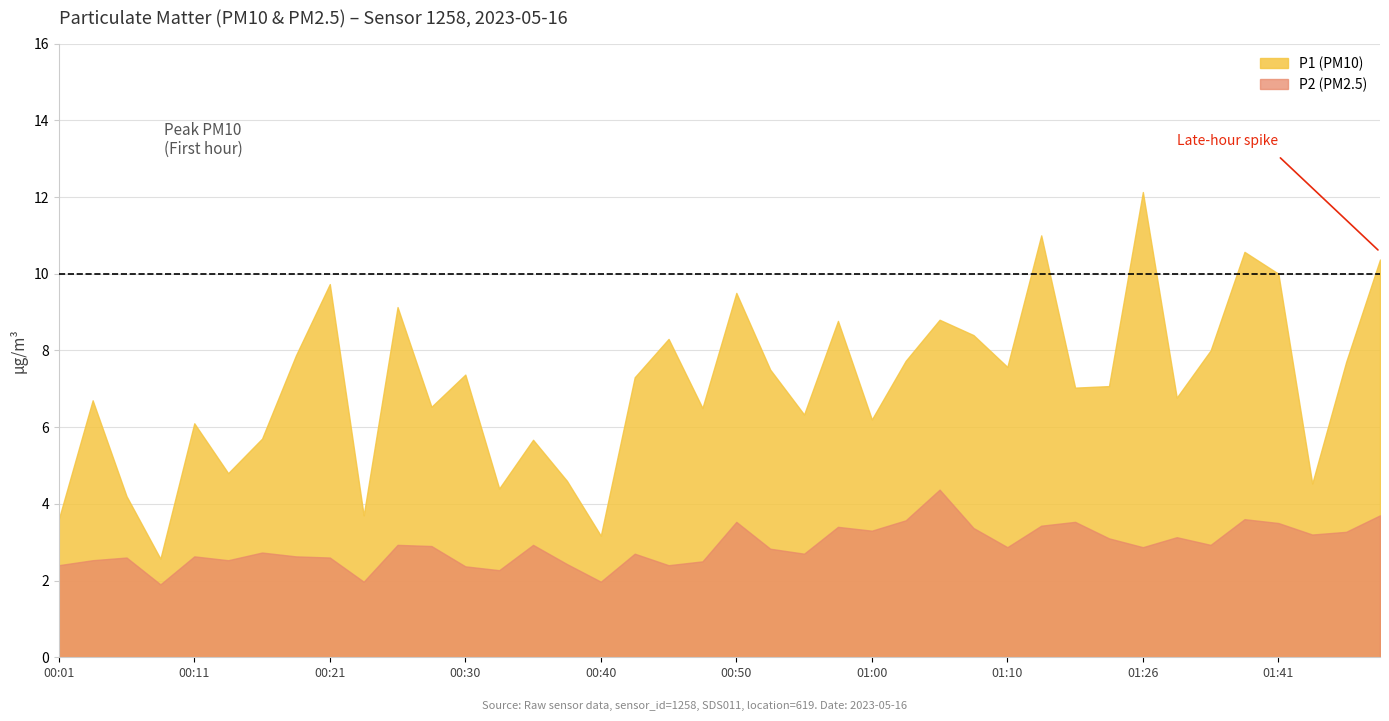

At which category does P2 (PM2.5) reach its first local peak?

00:06